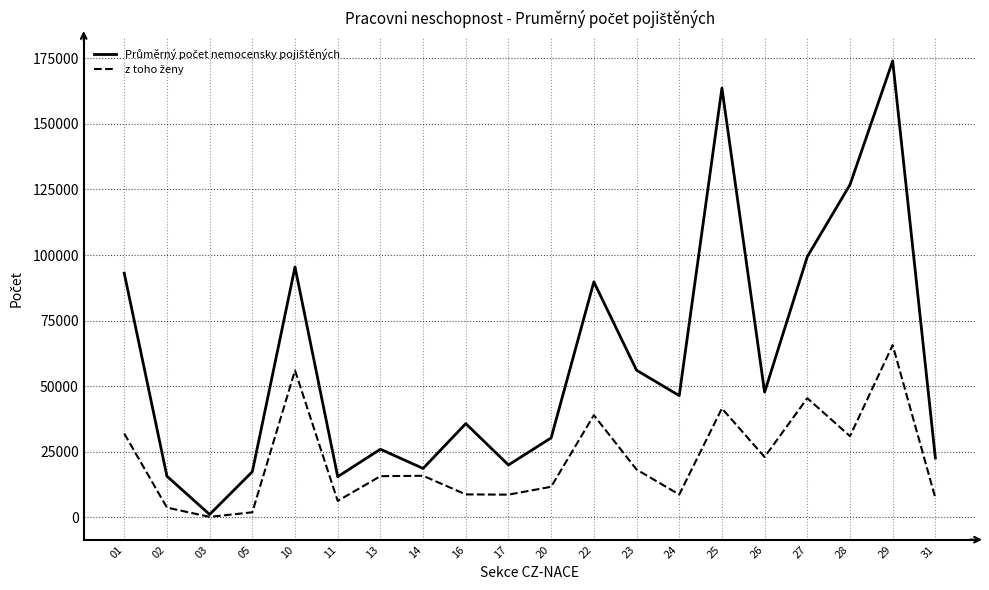

At which category is the sum across all series the highest?

29